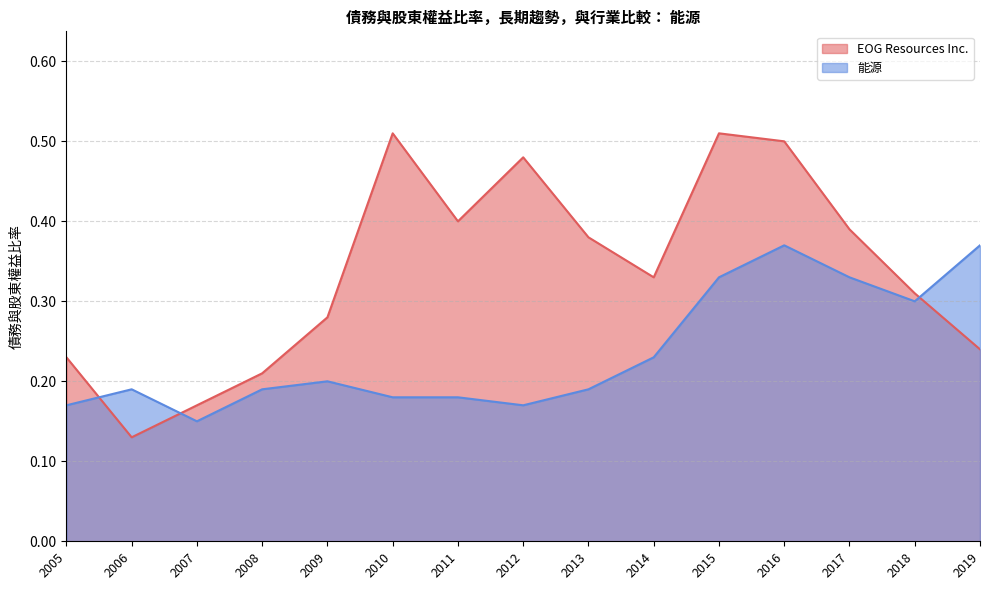

How many data points does each series have?

15